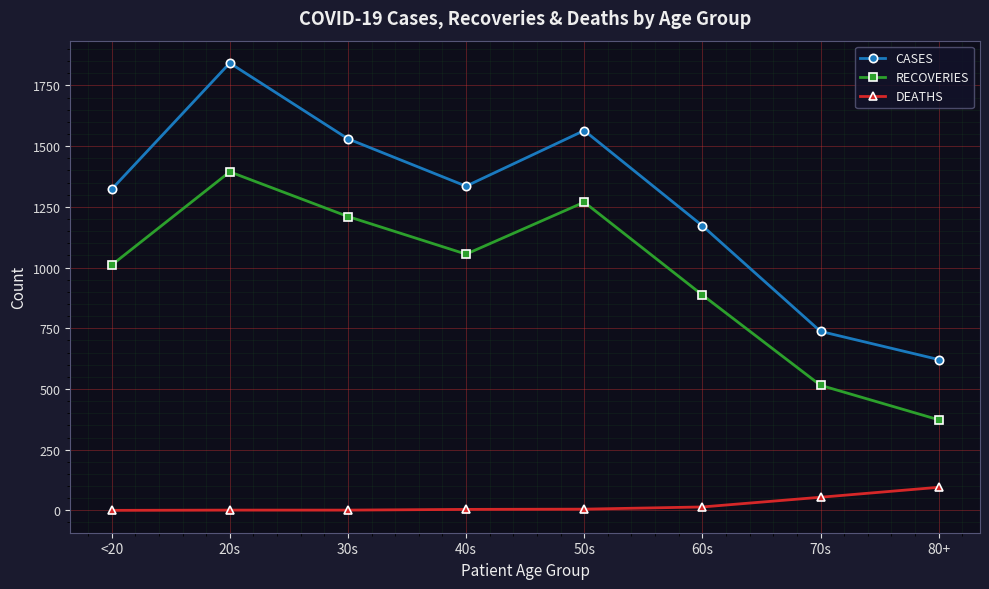

How many lines are shown in the chart?

3